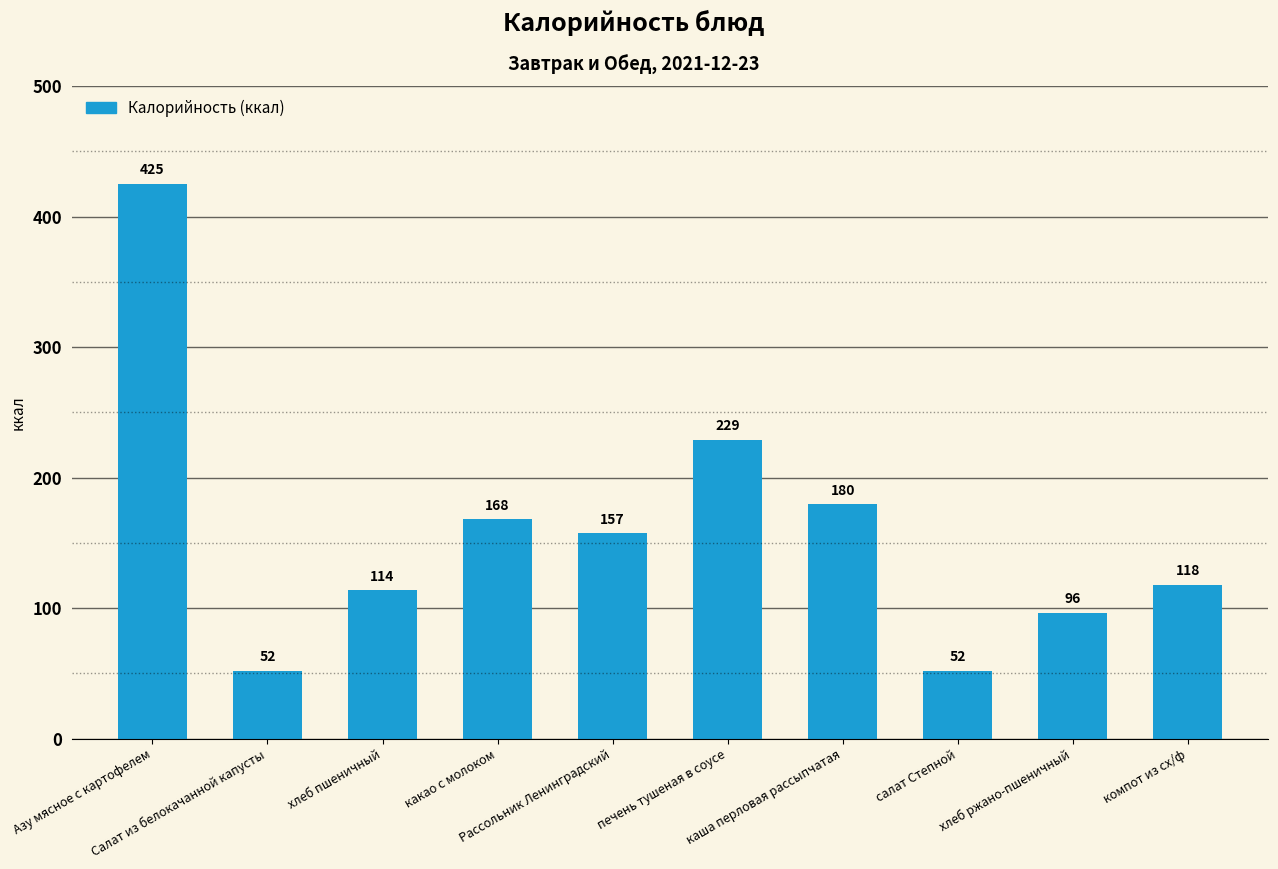

What is the difference between the maximum and minimum values?

373.0